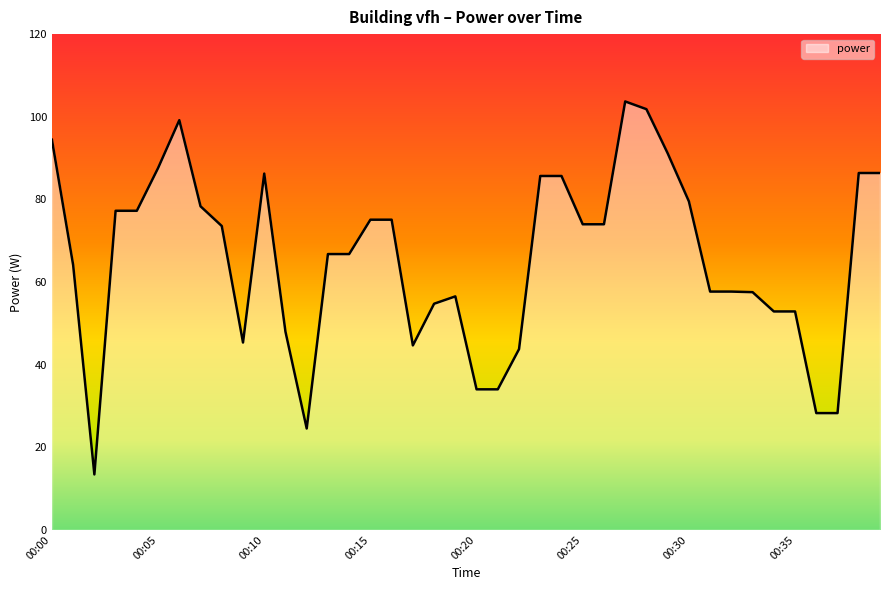

What is the greatest value displayed?

103.7